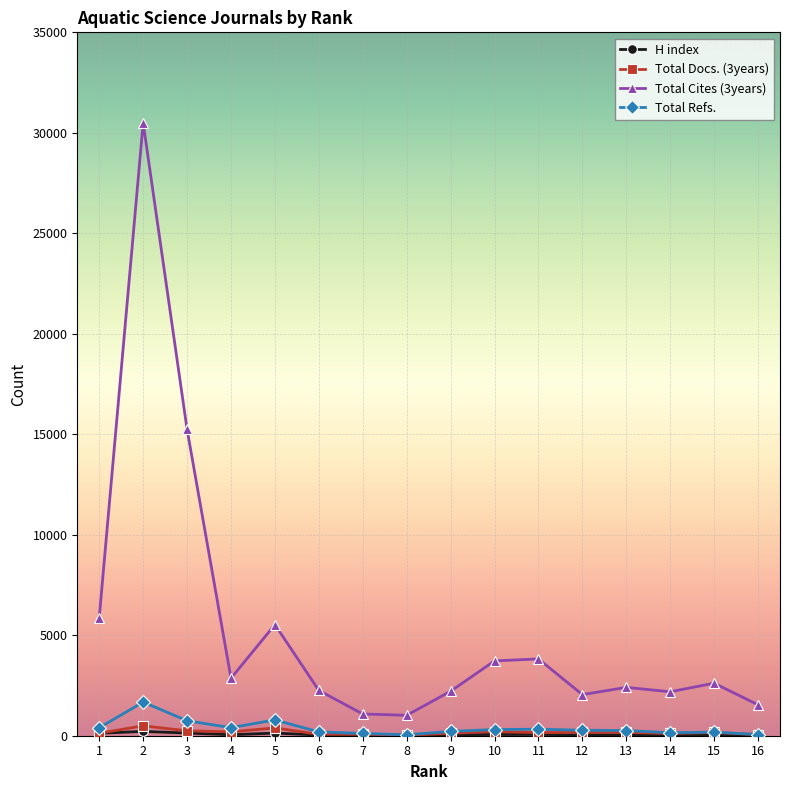

True or false: Total Cites (3years) has more than 1 interior local peaks.

True